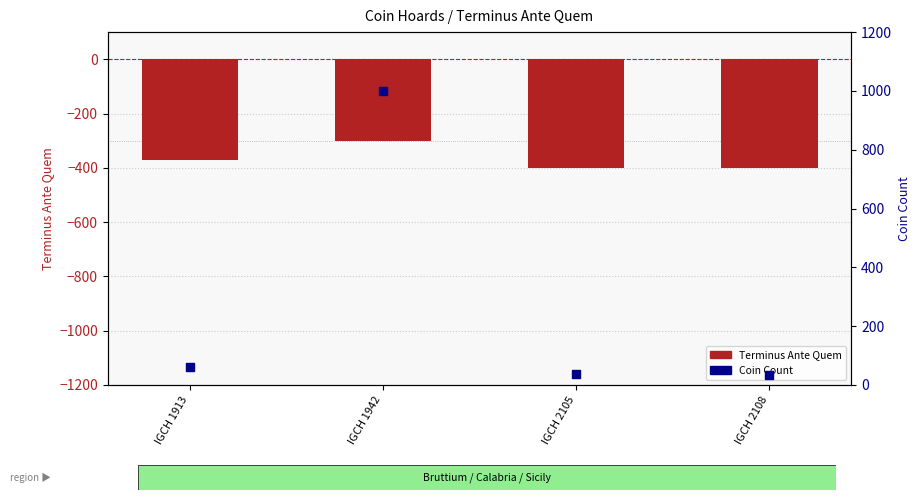

At how many categories does at least one series exceed 589?

1